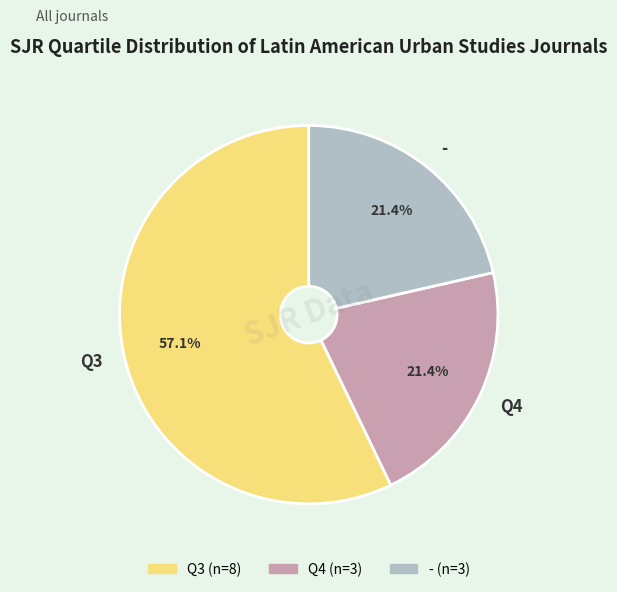

Do - and Q4 together represent more than half of the pie?

No